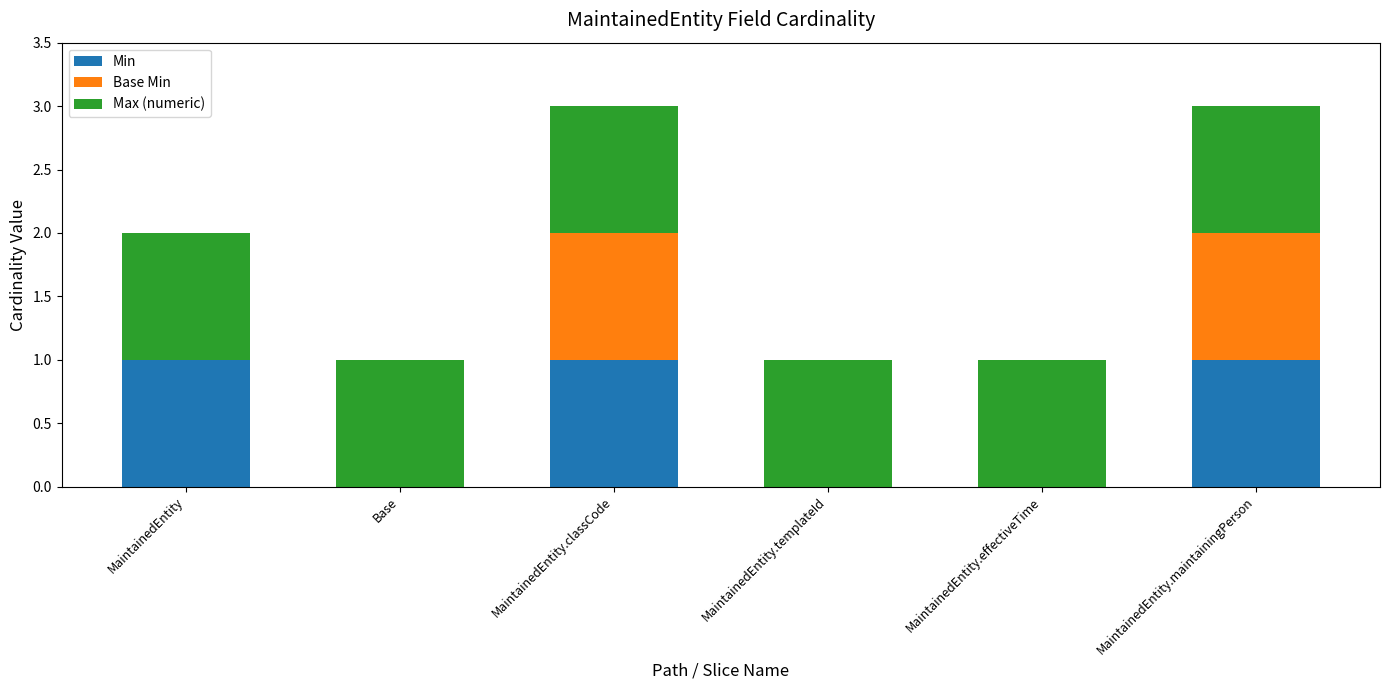

What is the total value across all series at MaintainedEntity.classCode?

3